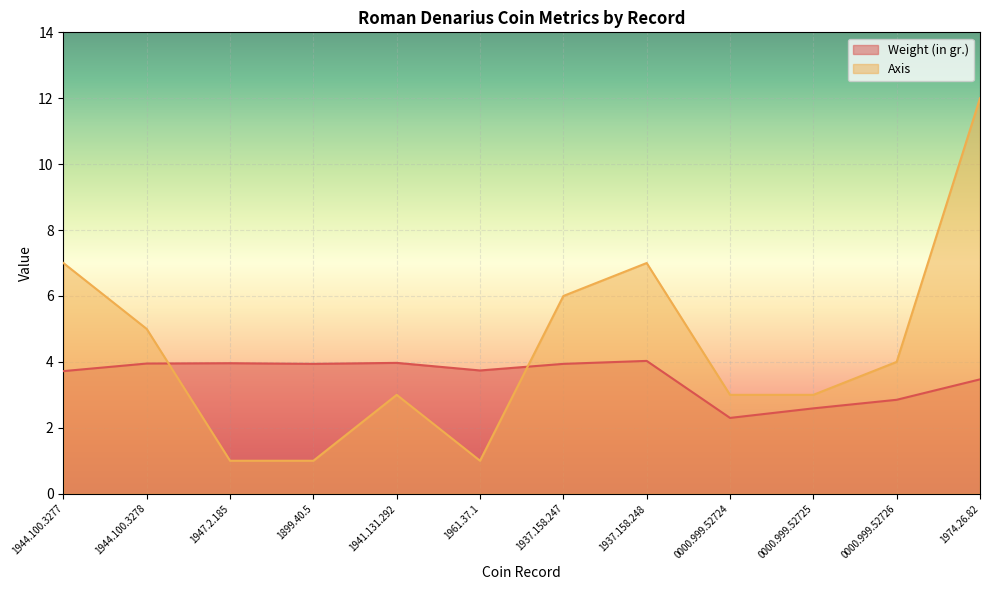

How many lines are shown in the chart?

2